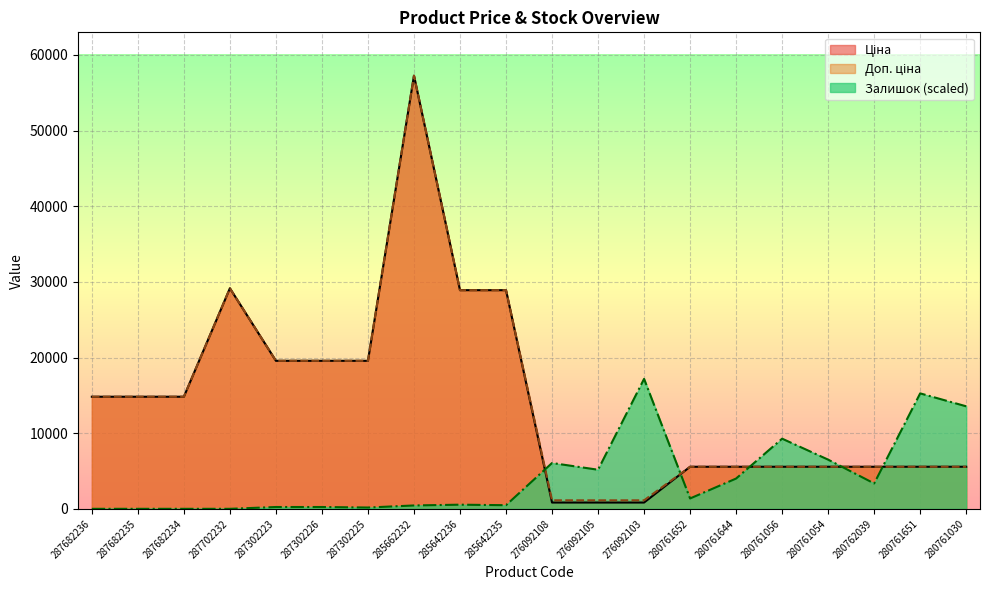

Is it true that Ціна equals 44077.5 at 285642236?

False